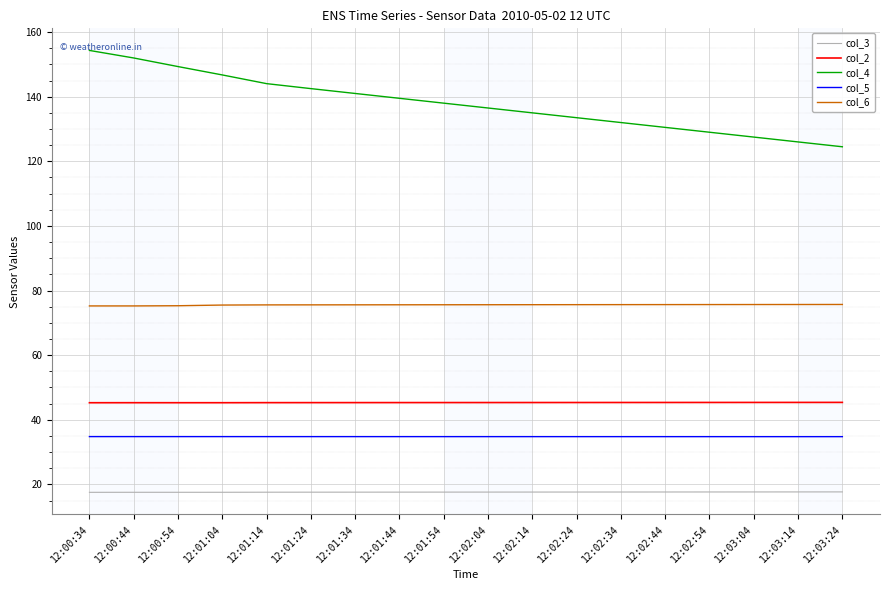

True or false: col_6 and col_5 cross at least once.

False